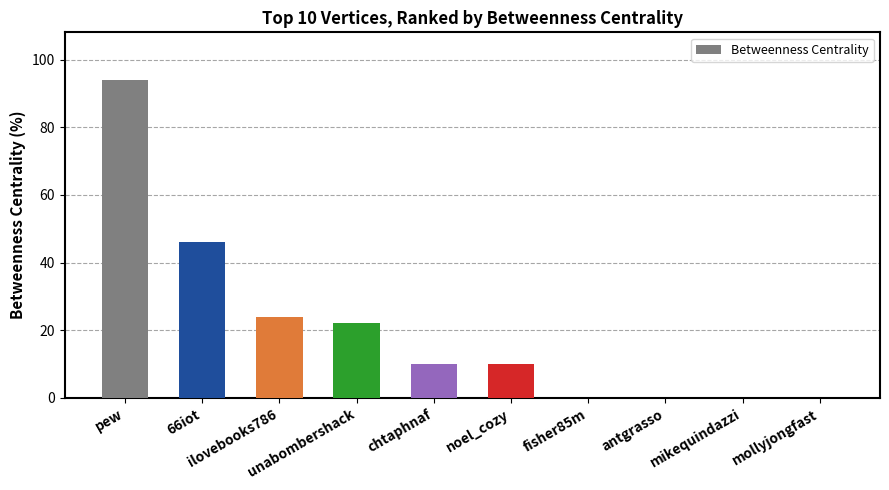

Which has a higher value, chtaphnaf or mikequindazzi?

chtaphnaf